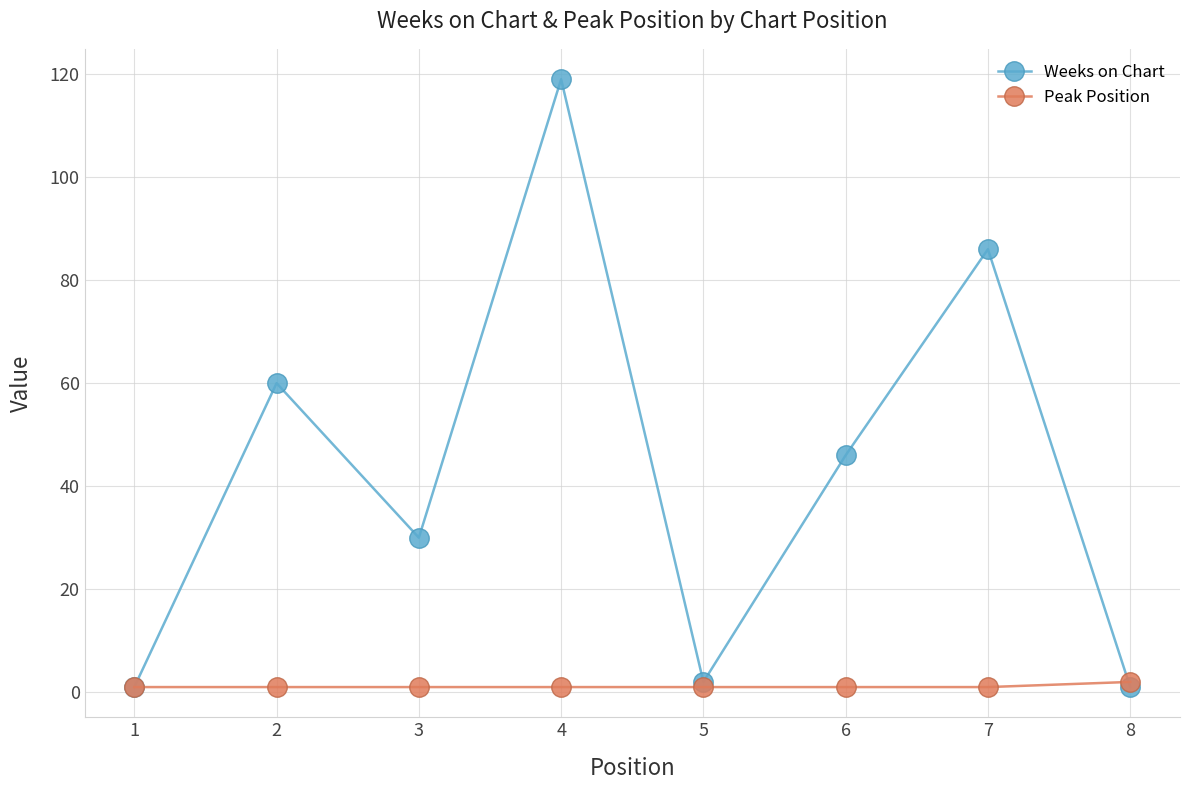

At which category is the sum across all series the highest?

4